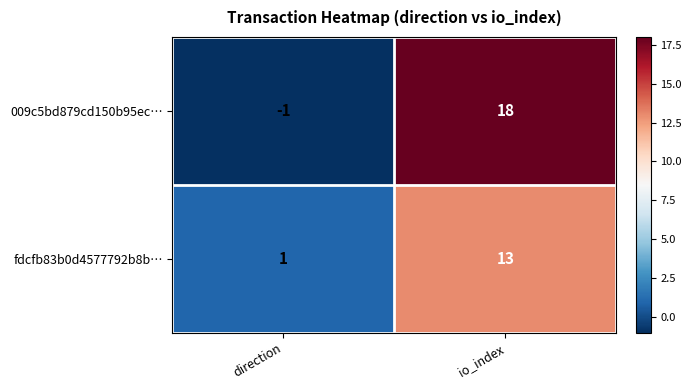

At which label is fdcfb83b0d4577792b8b… closest to 7?

direction